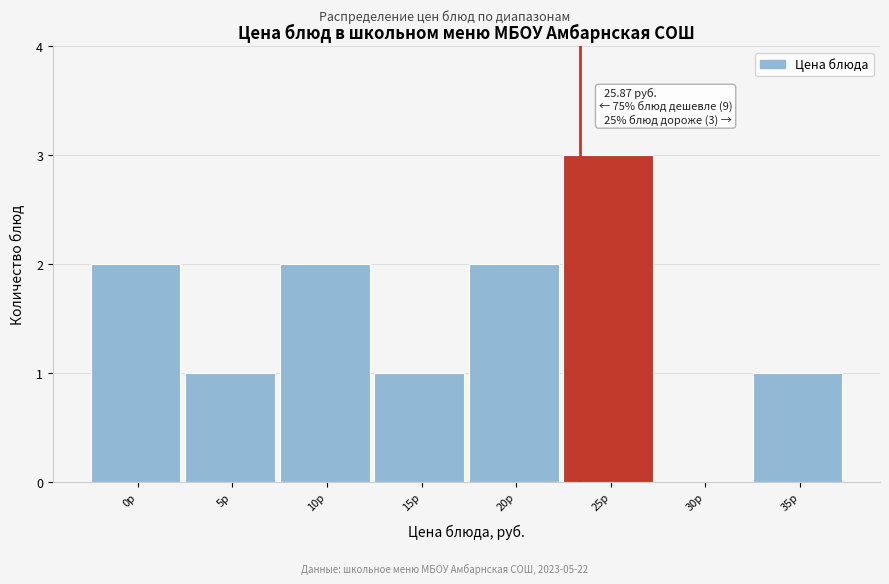

Reading left to right, extract all data points from this chart.

0р=2	5р=1	10р=2	15р=1	20р=2	25р=3	30р=0	35р=1